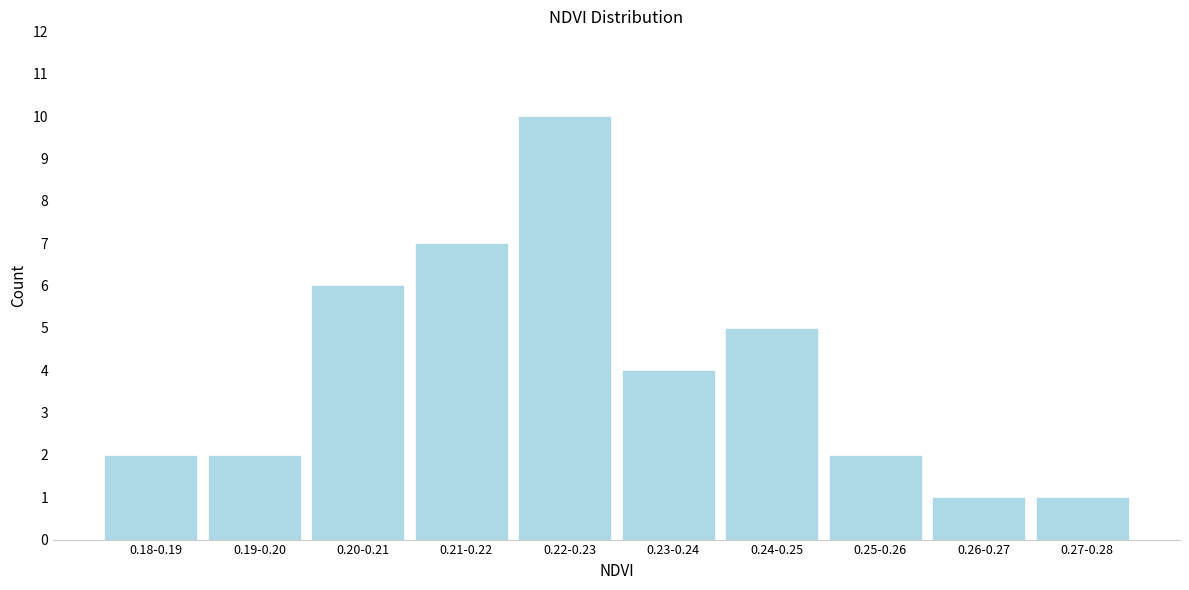

Reading left to right, transcribe all the data shown in this chart.

0.18-0.19=2	0.19-0.20=2	0.20-0.21=6	0.21-0.22=7	0.22-0.23=10	0.23-0.24=4	0.24-0.25=5	0.25-0.26=2	0.26-0.27=1	0.27-0.28=1